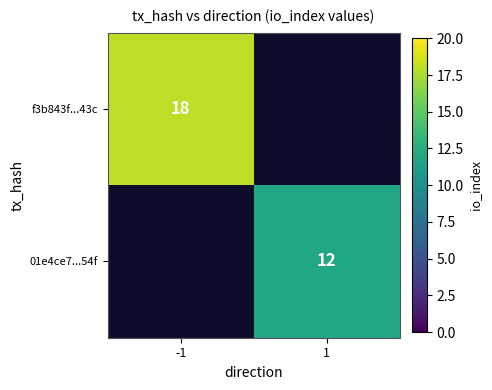

Is the value of f3b843f...43c at -1 greater than the value of 01e4ce7...54f at 1?

Yes